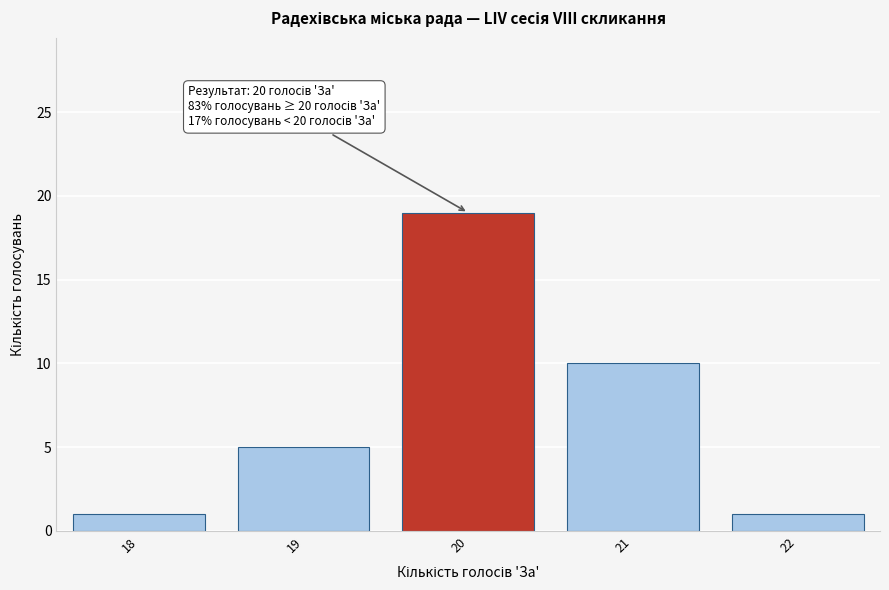

Which range on the x-axis has the tallest bar?

19.5 to 20.5